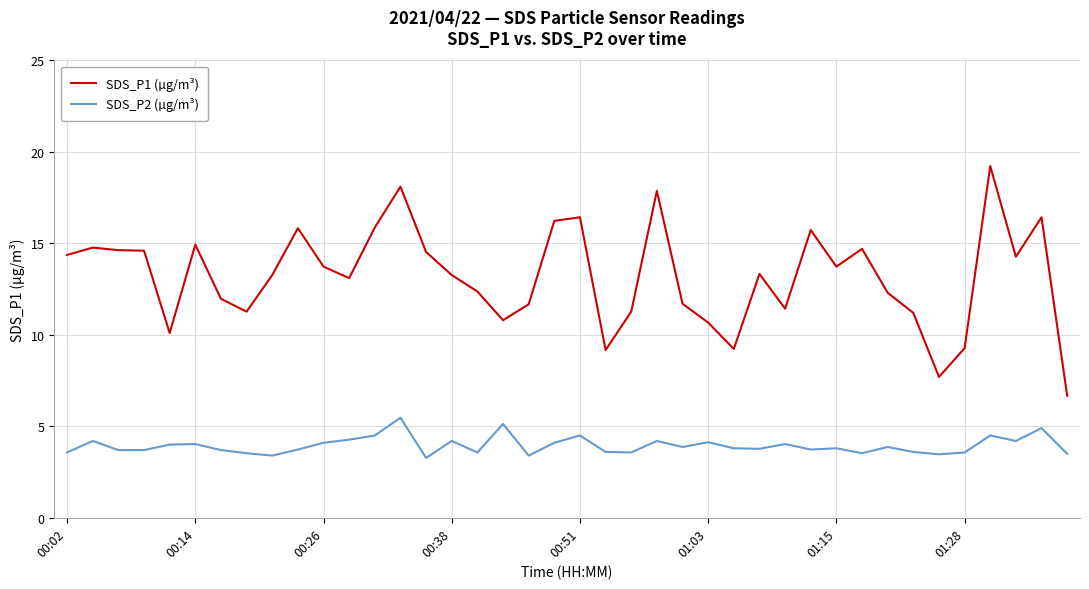

At how many categories does at least one series exceed 17?

3